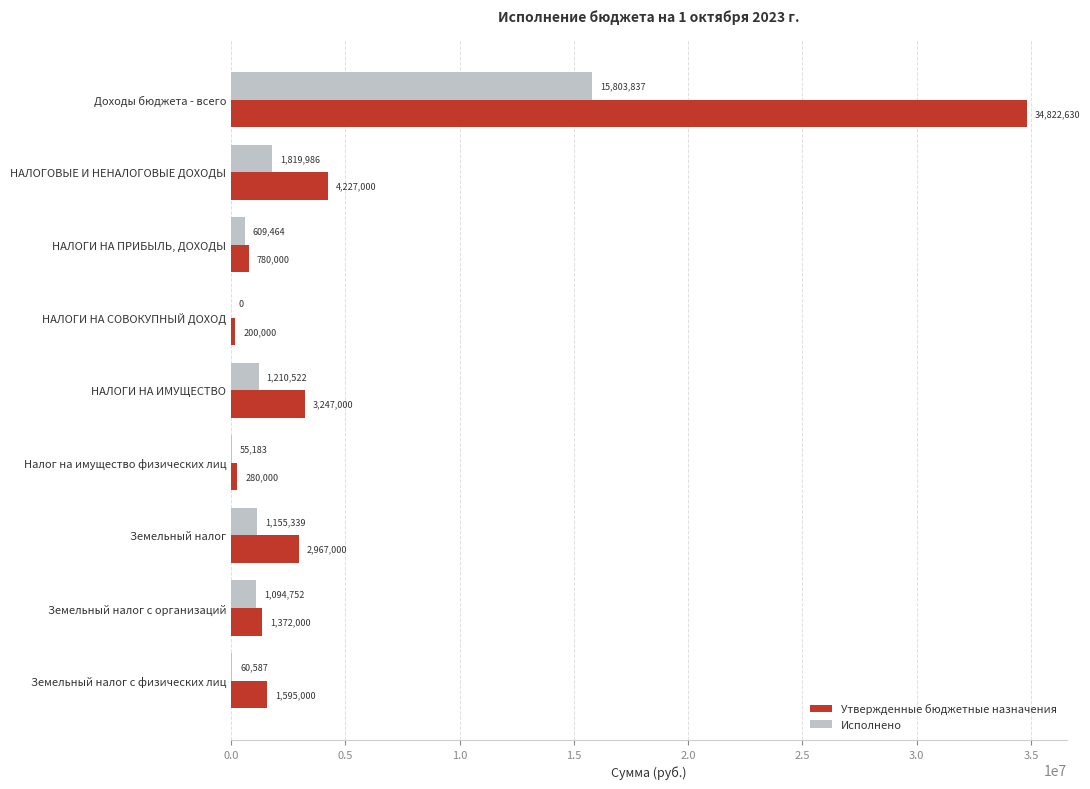

The Утвержденные бюджетные назначения series shows 59867131.6 at Доходы бюджета - всего. True or false?

False